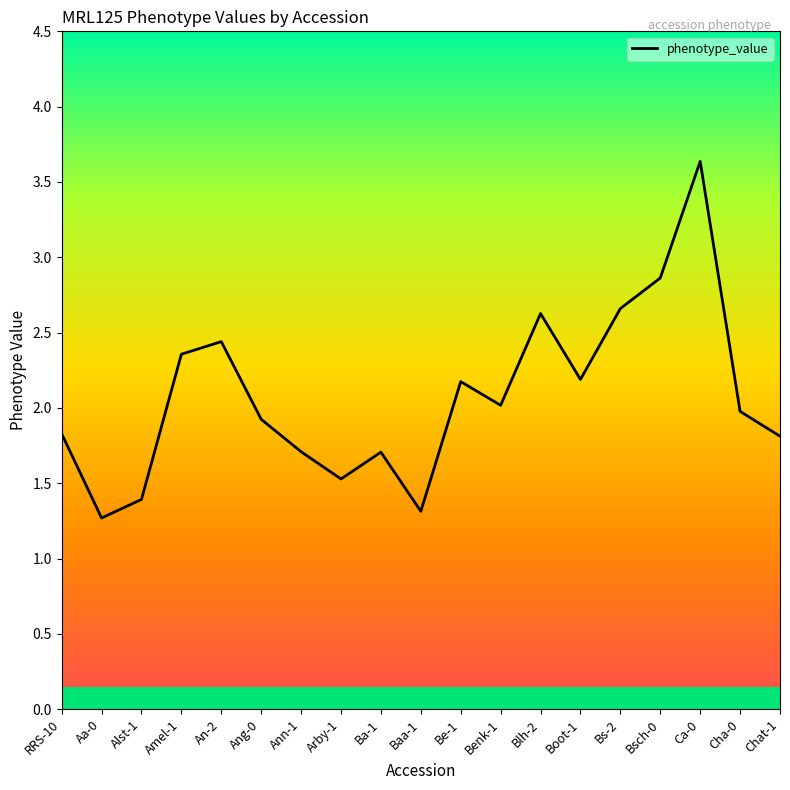

How many lines are shown in the chart?

1